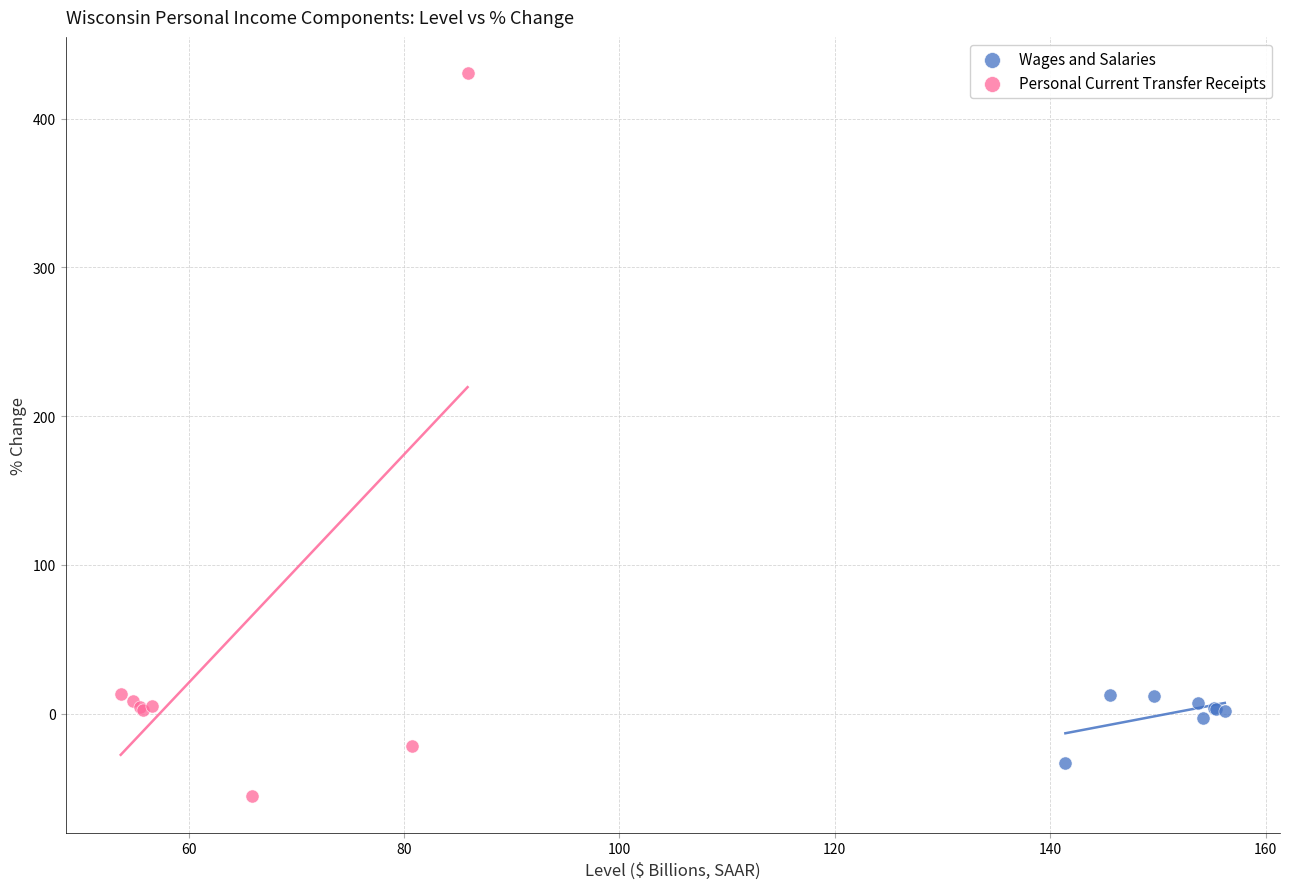

Which series has the widest spread of Y values?

Personal Current Transfer Receipts